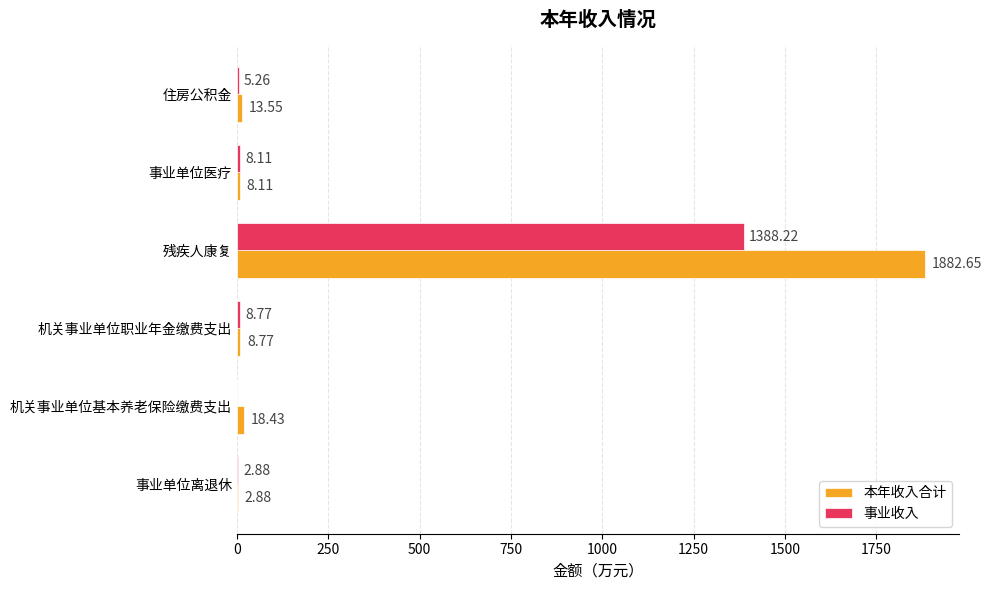

At which label is 事业收入 closest to 694?

机关事业单位职业年金缴费支出